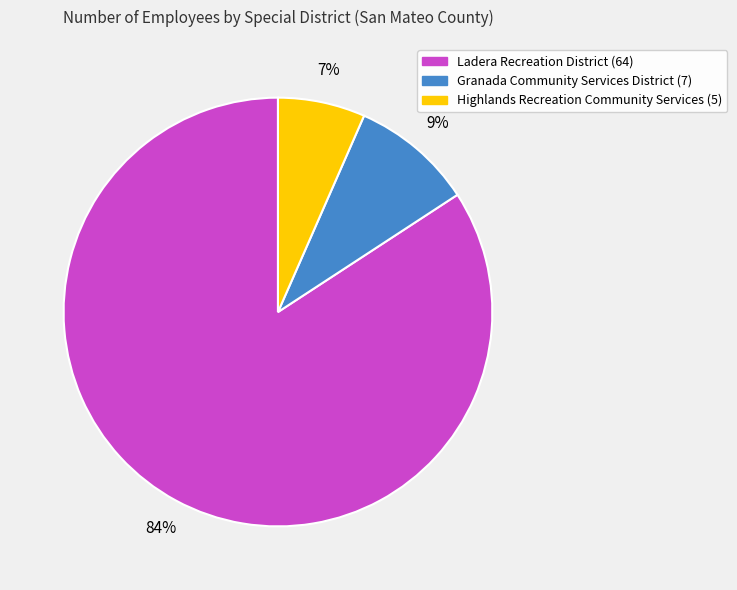

Which slice is the largest?

Ladera Recreation District